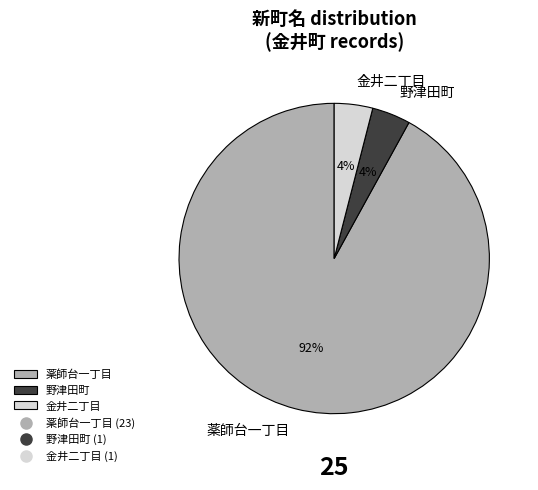

Which category has the biggest portion of the pie?

薬師台一丁目